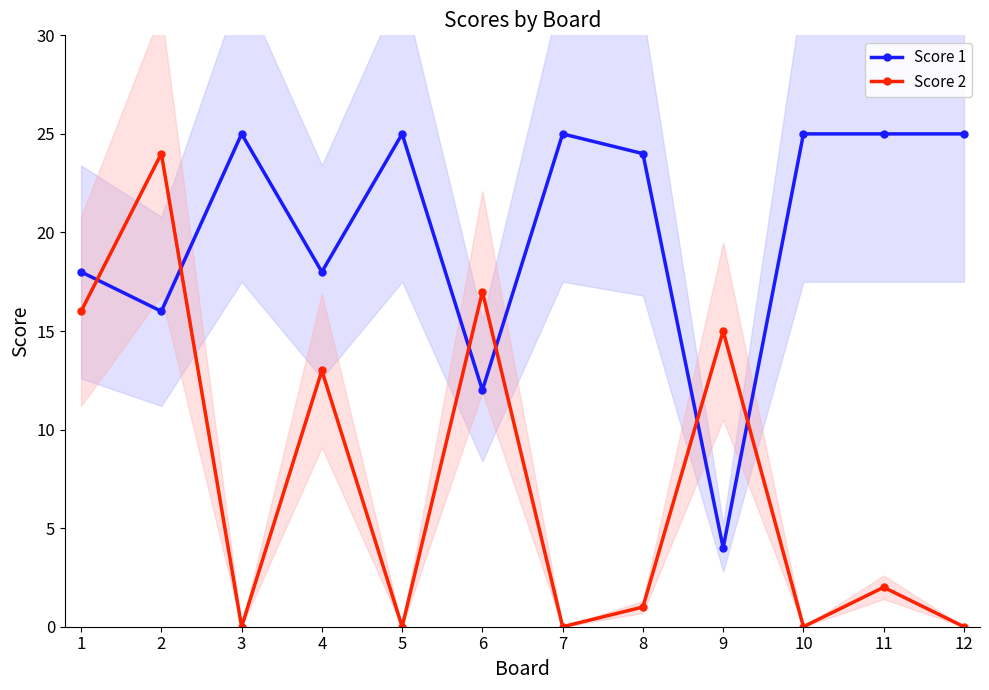

How many data points in Score 1 are less than 25?

6